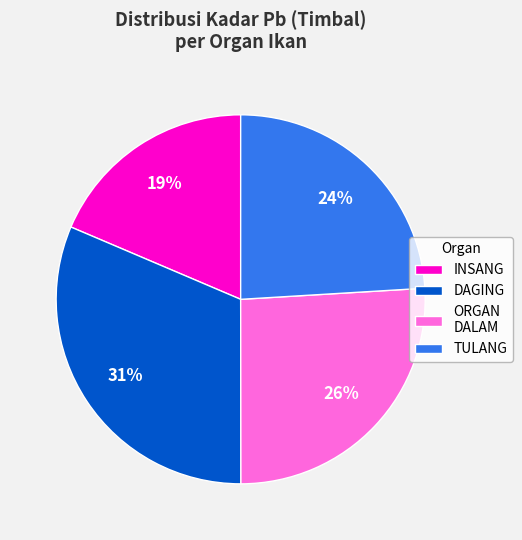

Is there any slice that represents more than half of the pie?

No